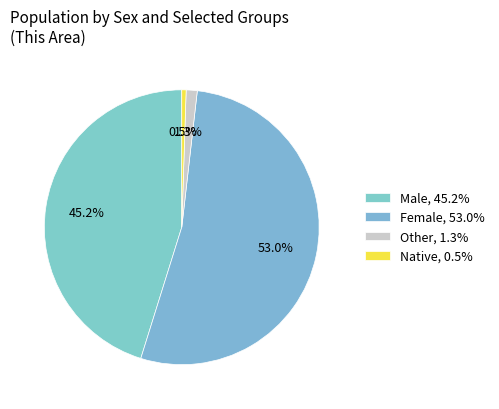

How many segments does this pie chart have?

4